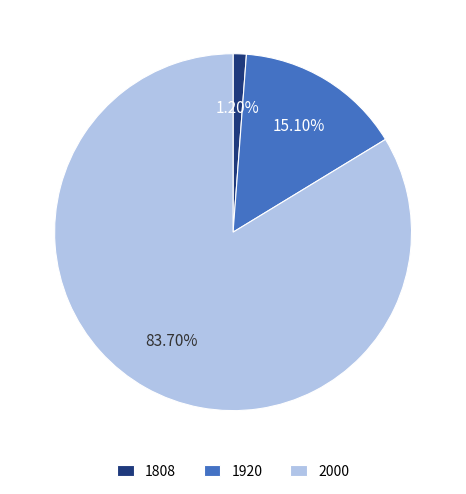

Is it true that 2000 is 84% of the pie?

True